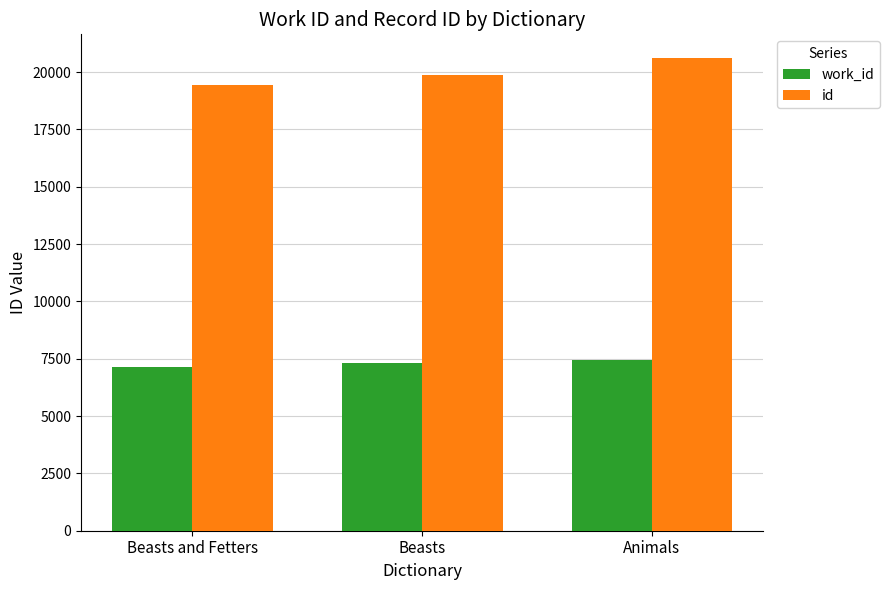

What are all the series names shown in the legend?

work_id, id